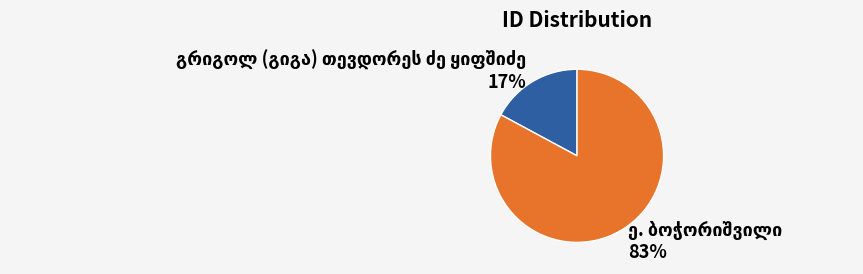

To the nearest percent, what is the difference between the largest and smallest slice percentages?

66%